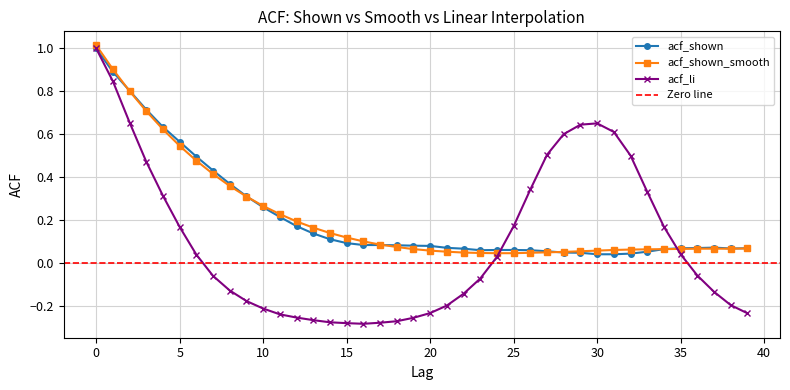

Where do acf_shown and acf_shown_smooth first cross each other?

1 and 2